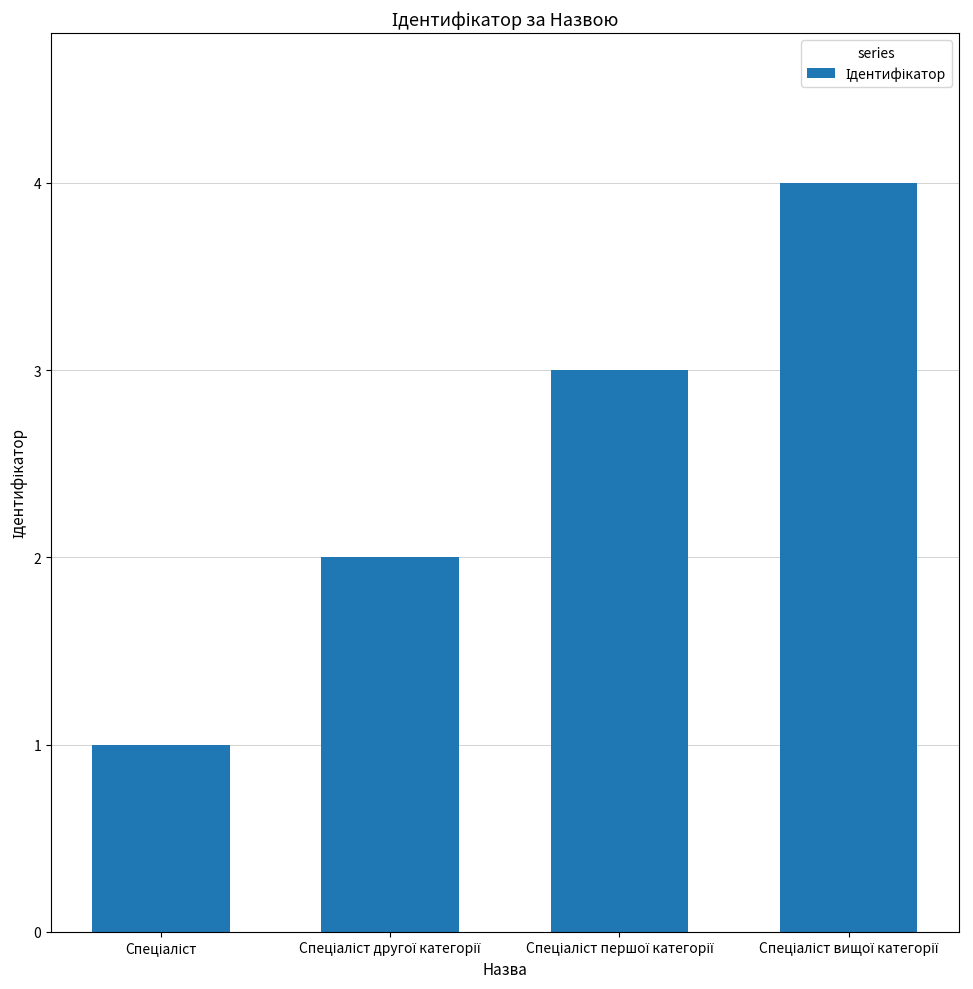

Are the bars horizontal?

No